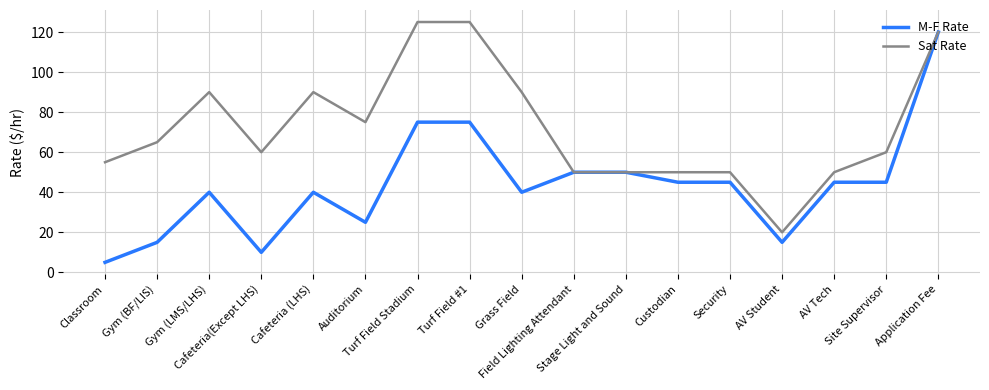

Which series has the widest spread of values?

M-F Rate